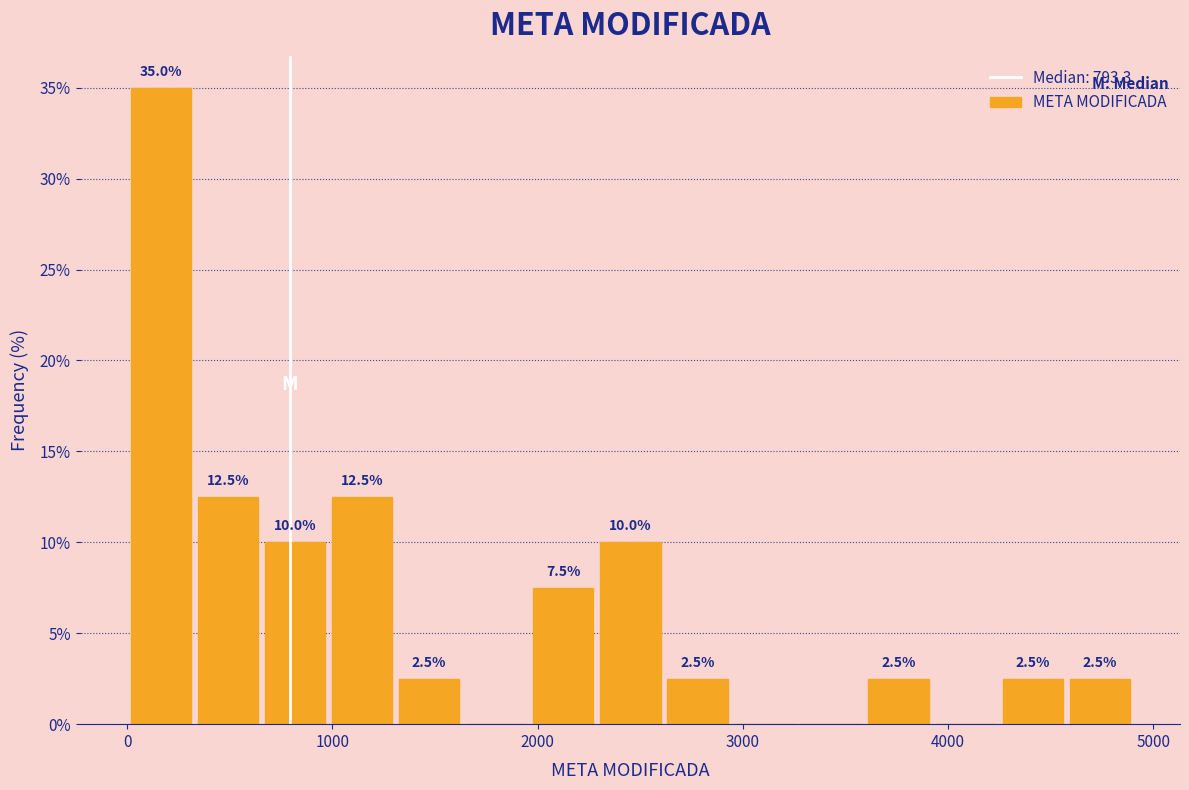

Read against the x-axis, roughly where is the centre of the tallest bar?

200